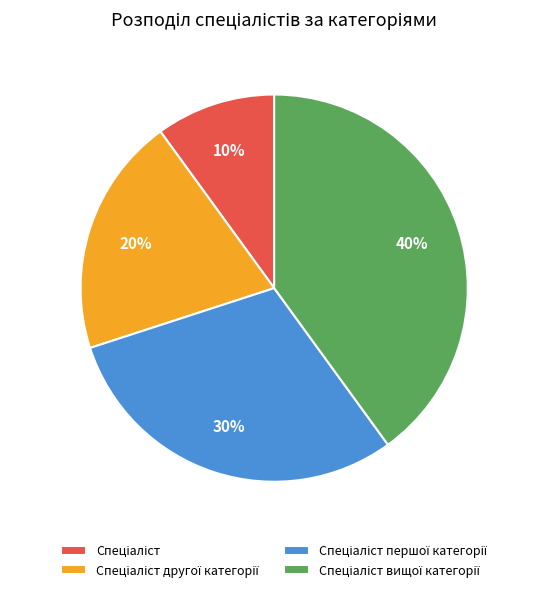

How many segments does this pie chart have?

4